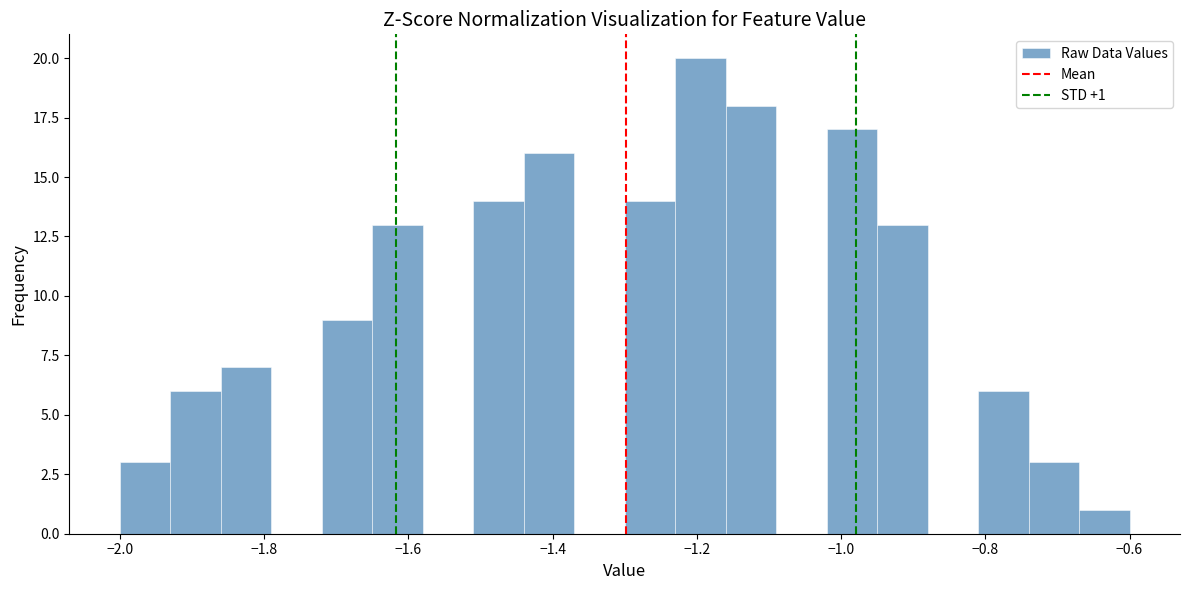

Around what value on the x-axis is the tallest bar? Give the approximate position of its centre, as read against the axis.

-1.20